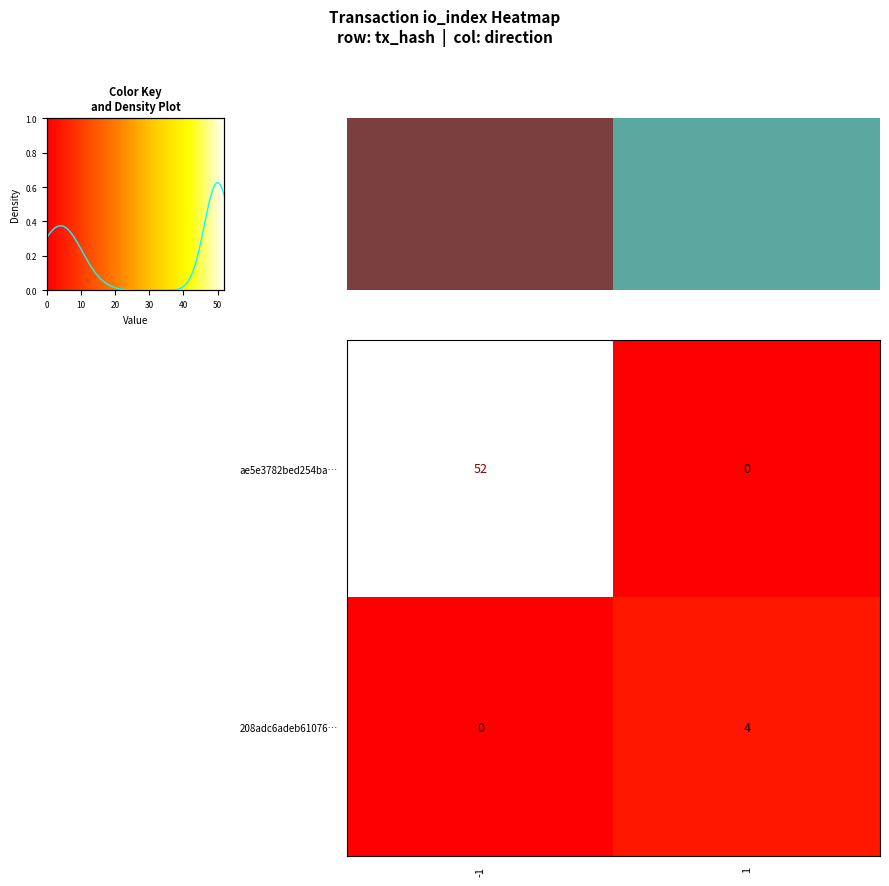

Count the number of data series in this chart.

2